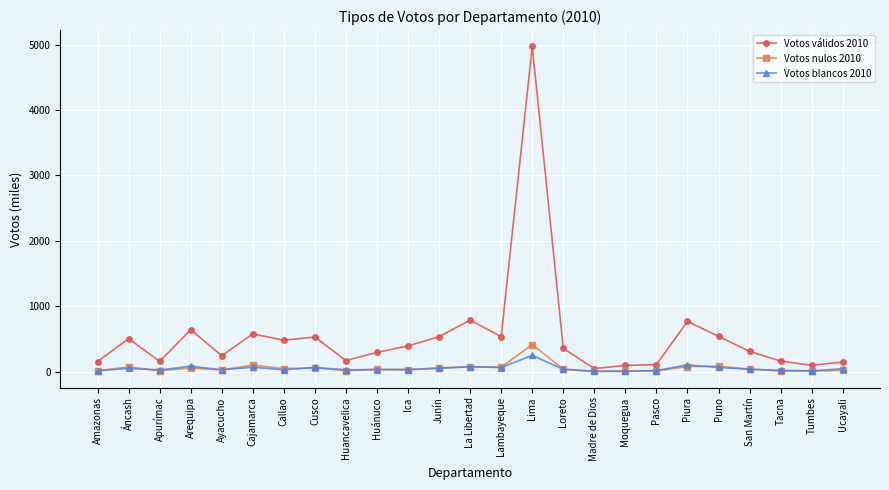

What is the value of the Votos blancos 2010 point at the 8th from the left?

65.2